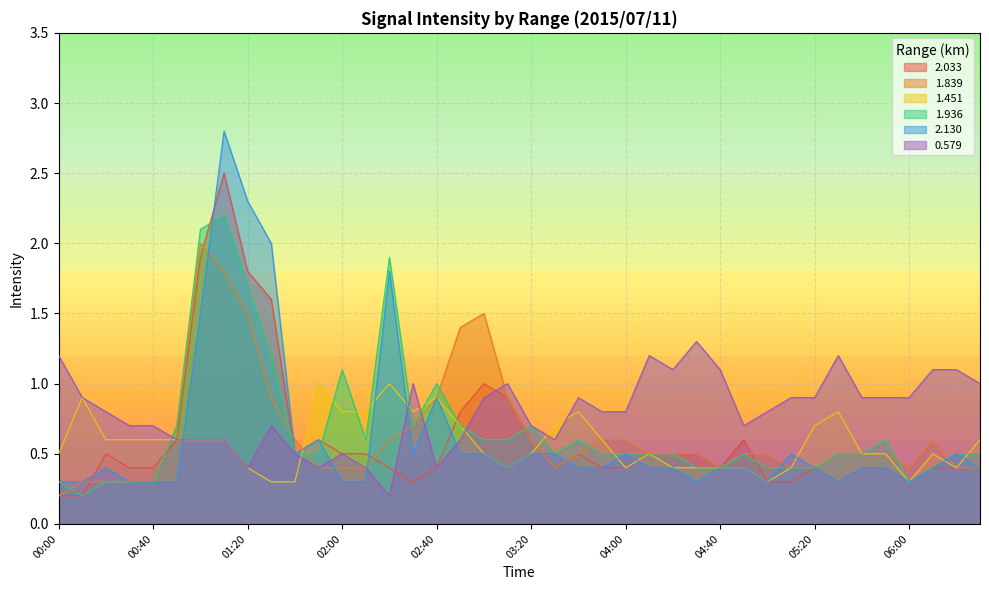

What is the label of the 34th point from the right?

01:00